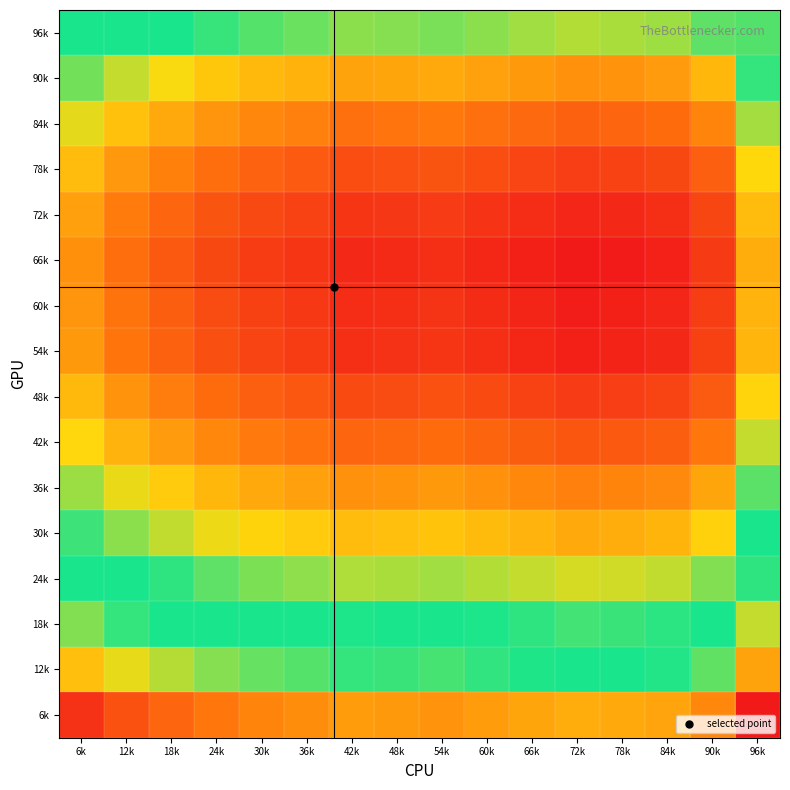

What is the spread (max minus min) of values at 84k?

3.5